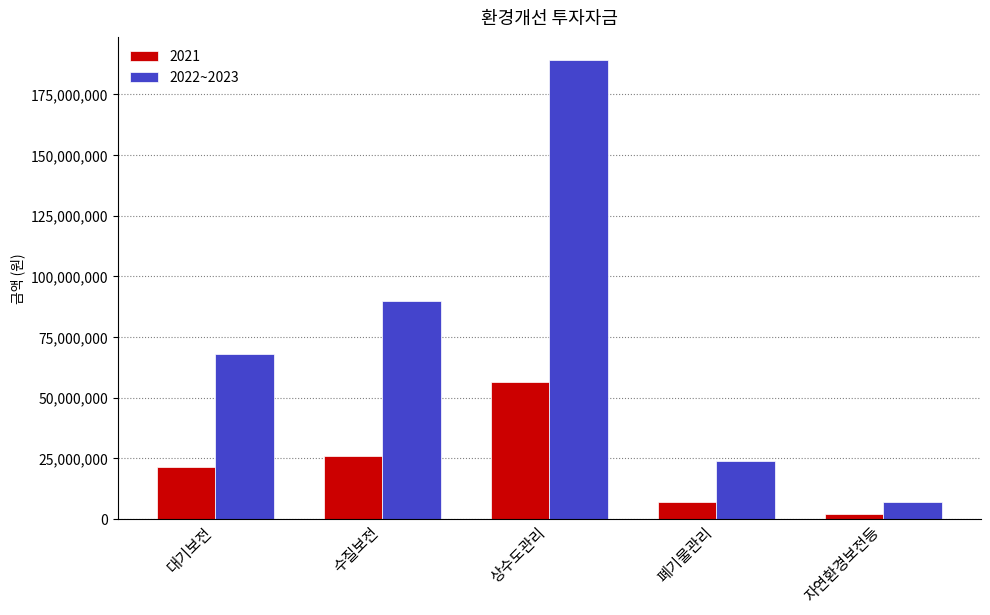

The 2021 series shows 30463161 at 대기보전. True or false?

False